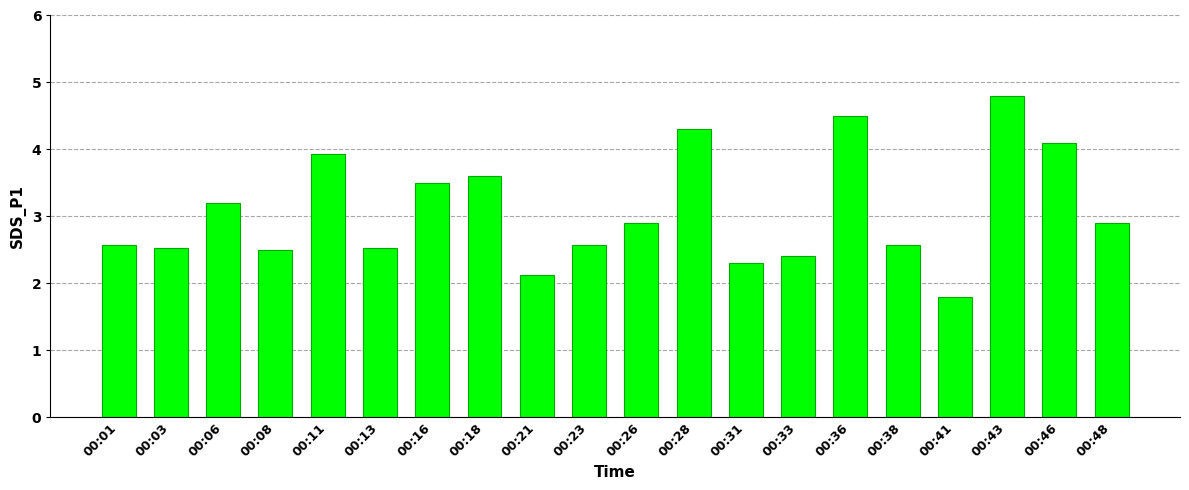

What value does the data have at 00:31?

2.3